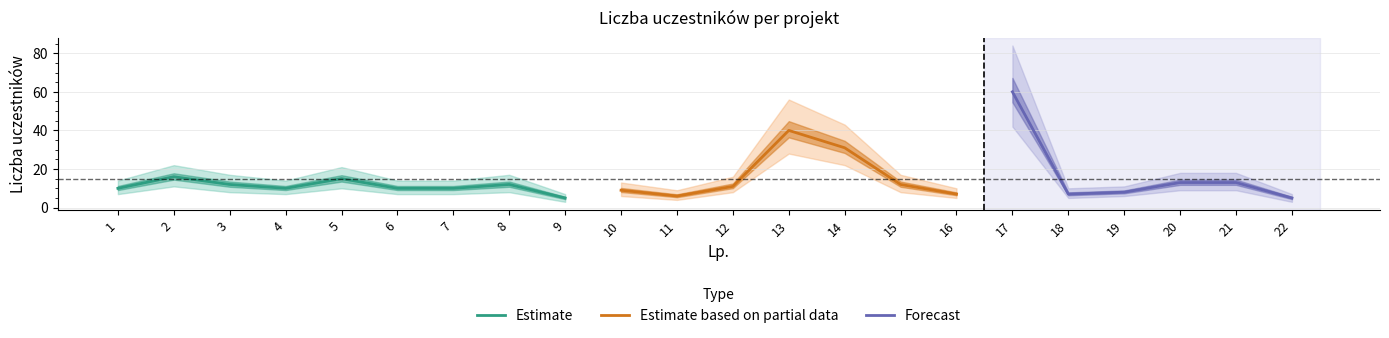

At which label does Estimate reach its minimum?

9